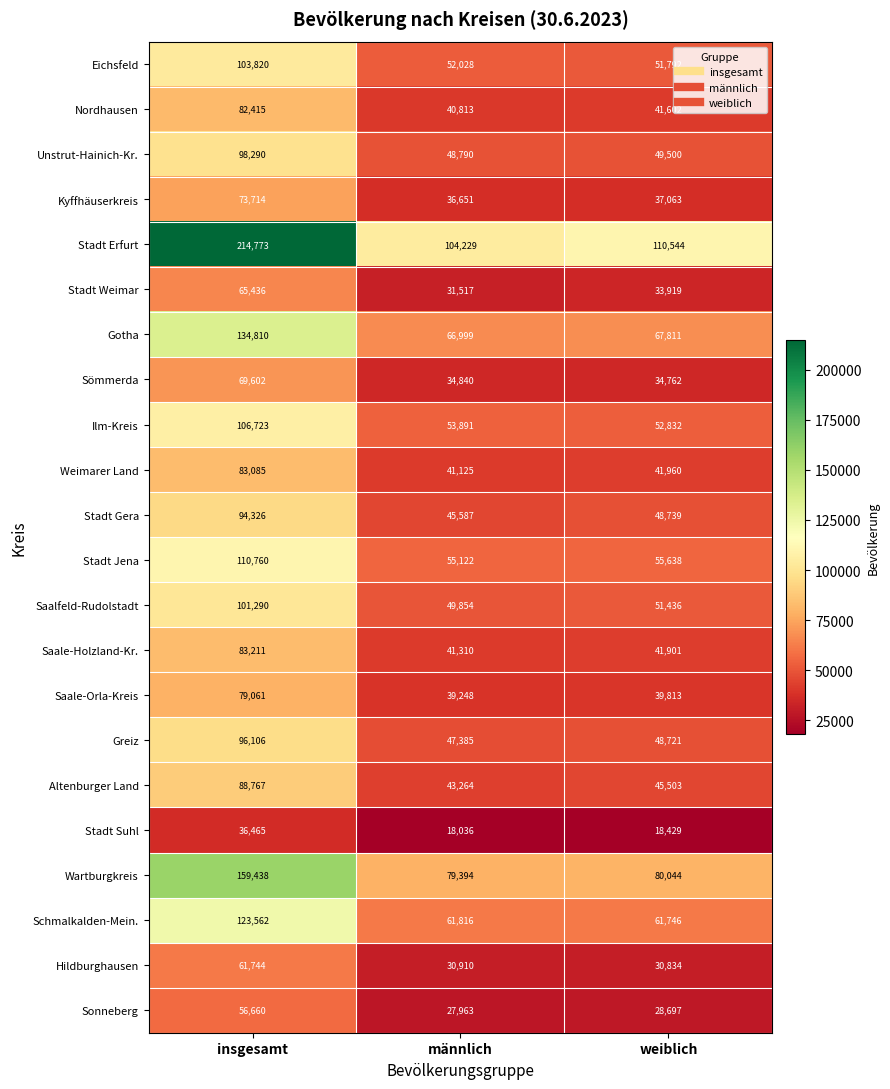

Which series changed the most between insgesamt and männlich?

Stadt Erfurt